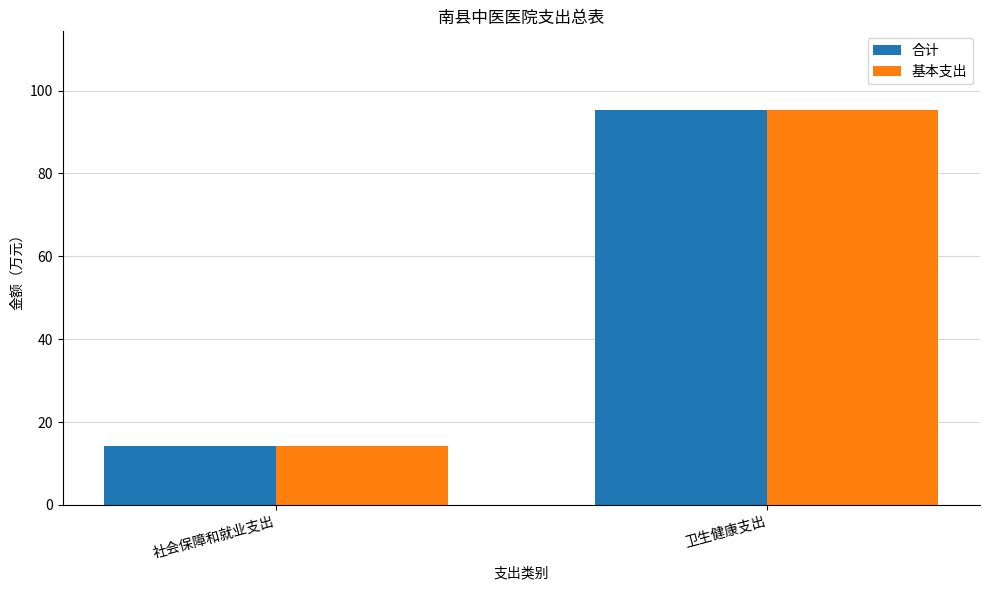

Rank the categories by 基本支出 value from lowest to highest.

社会保障和就业支出, 卫生健康支出